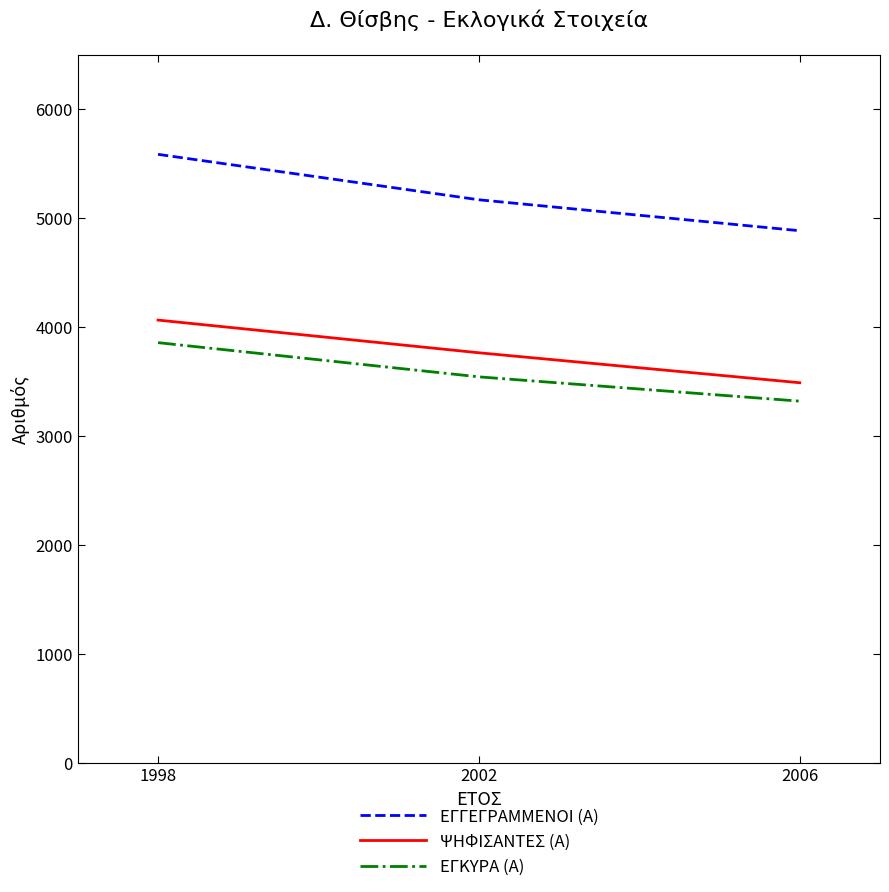

What is the difference between the ΕΓΓΕΓΡΑΜΜΕΝΟΙ (Α) values at 2006 and 1998?

701